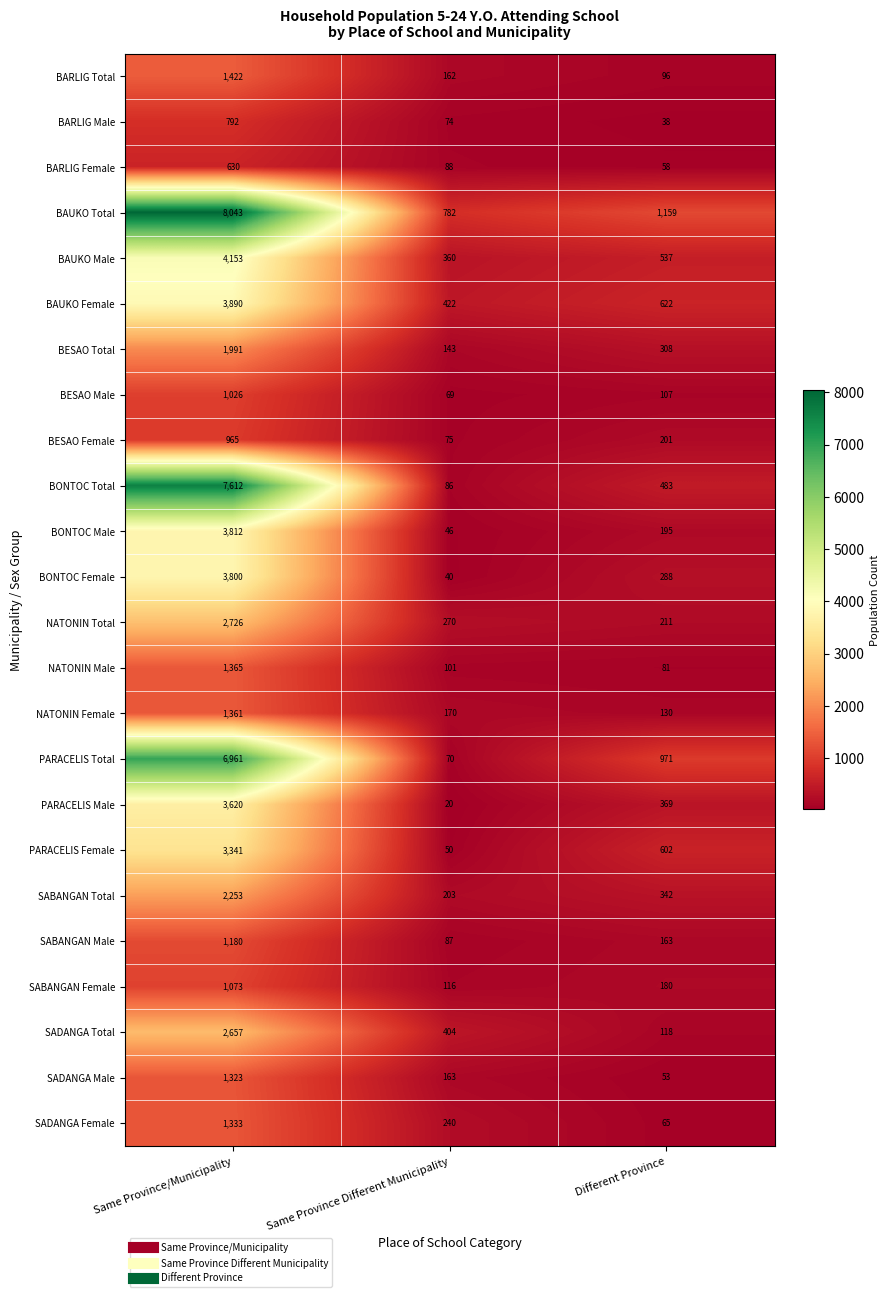

Which series has the largest range (max minus min)?

BONTOC Total